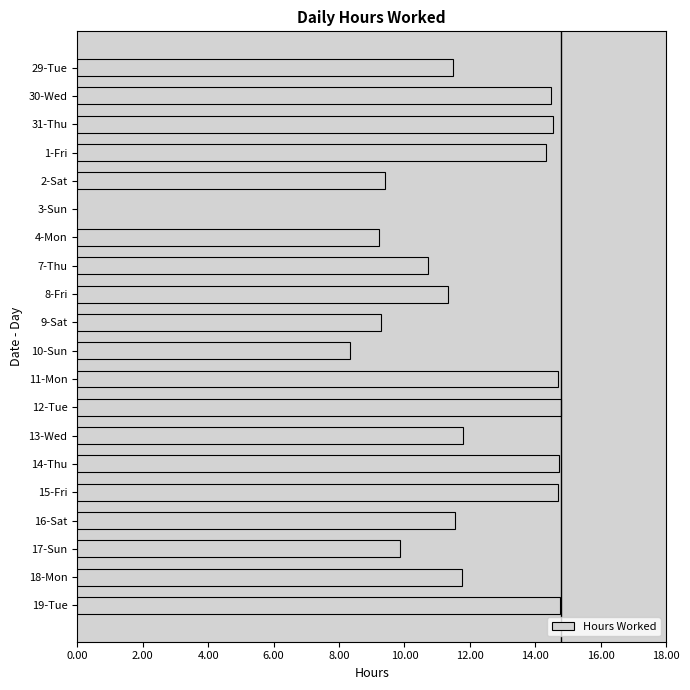

What is the sum of all values?

231.7